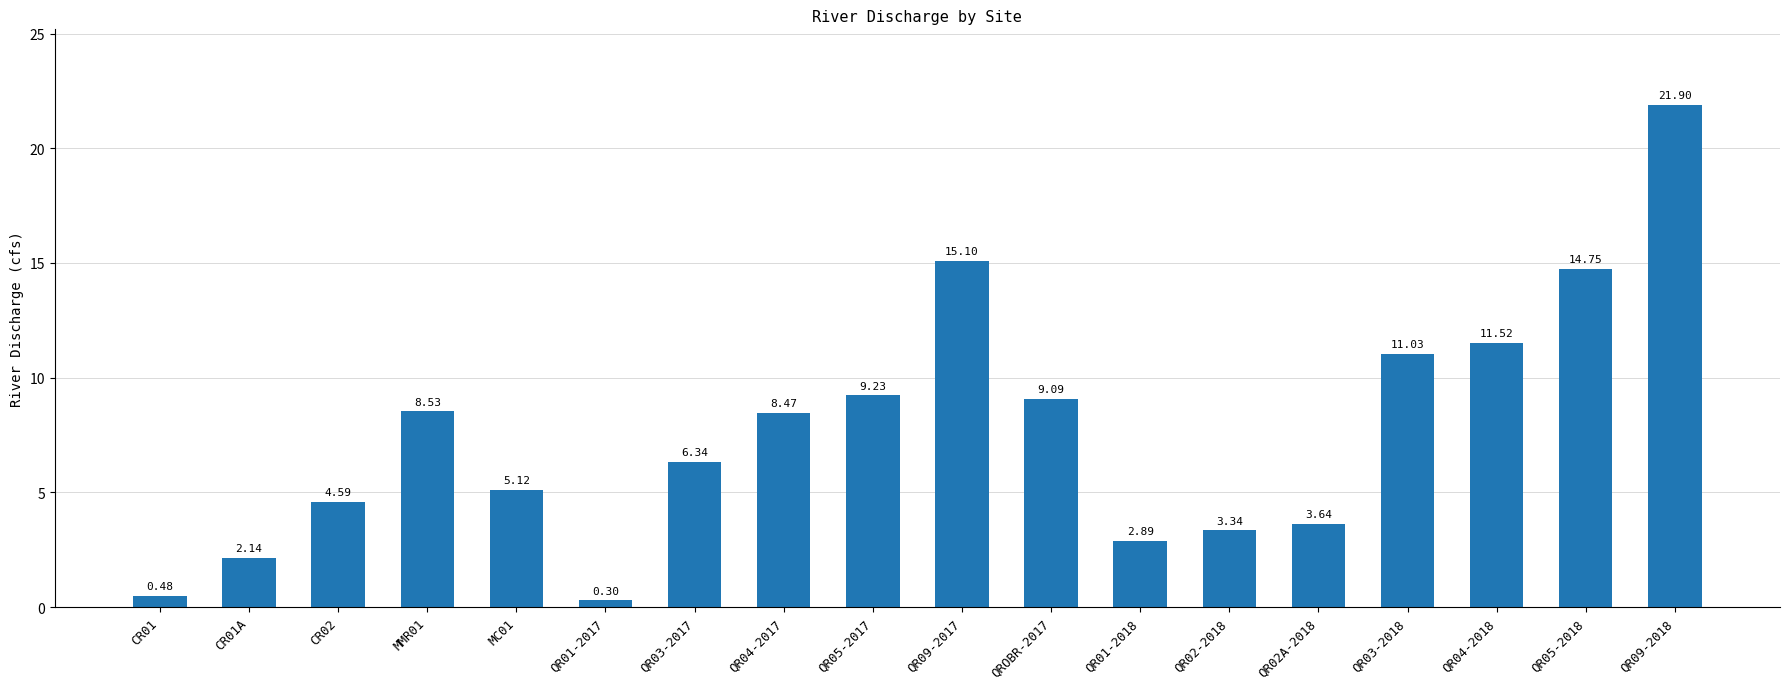

Which category has the highest value across all series?

QR09-2018